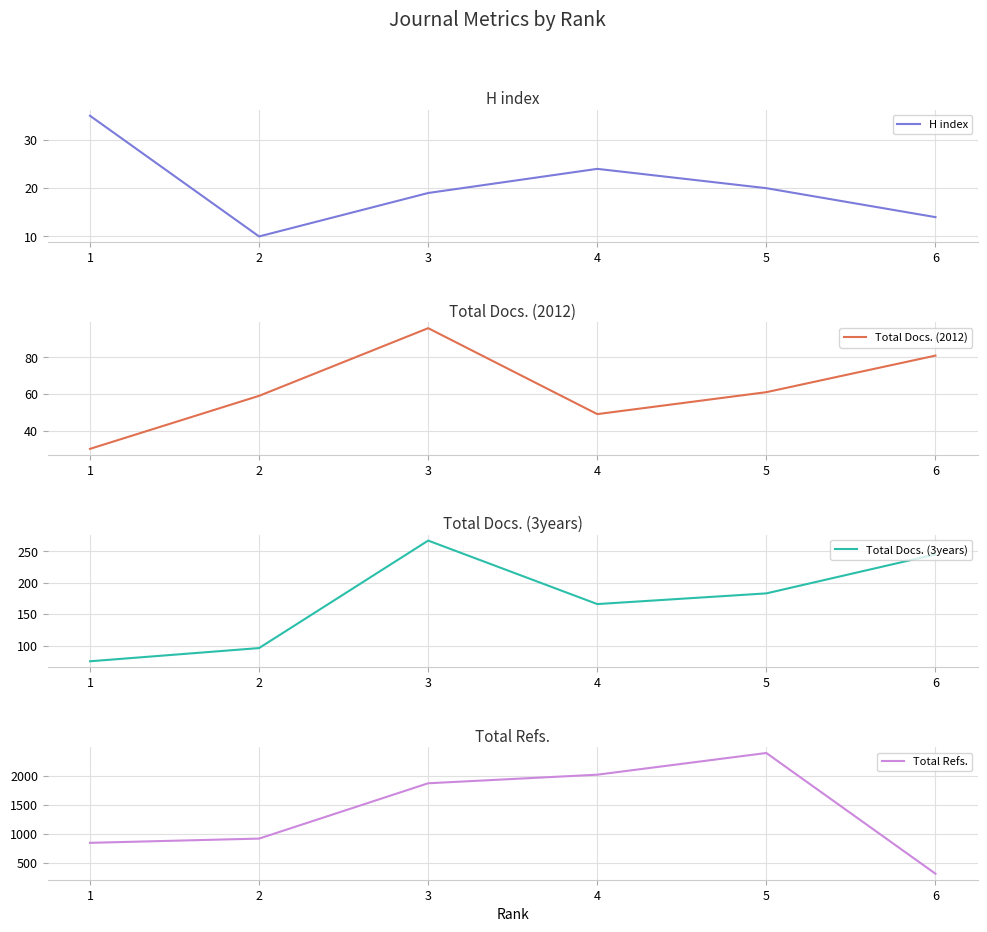

At which label is Total Refs. closest to 1354?

2